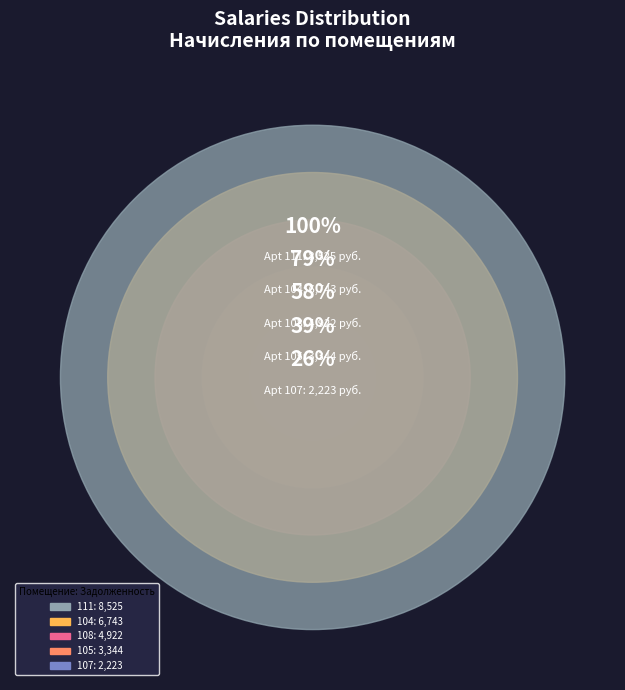

Does any single category account for the majority?

No